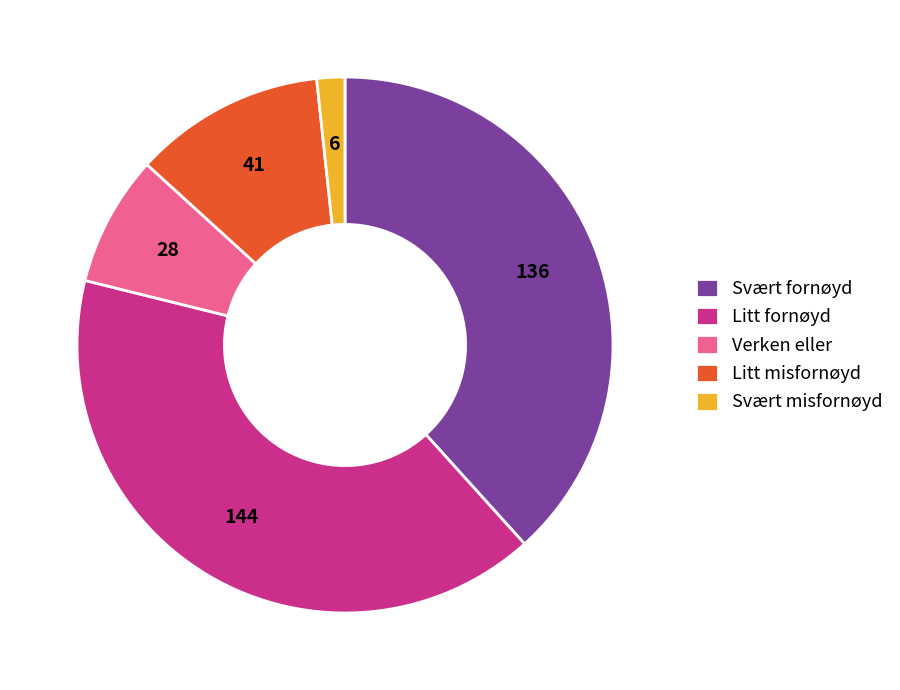

Is the sum of Svært fornøyd and Verken eller greater than half?

No